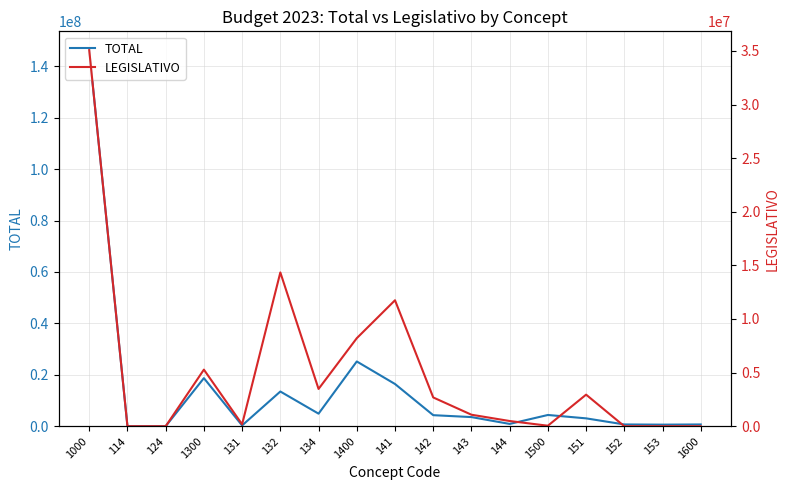

At which label is LEGISLATIVO closest to 17535453?

132